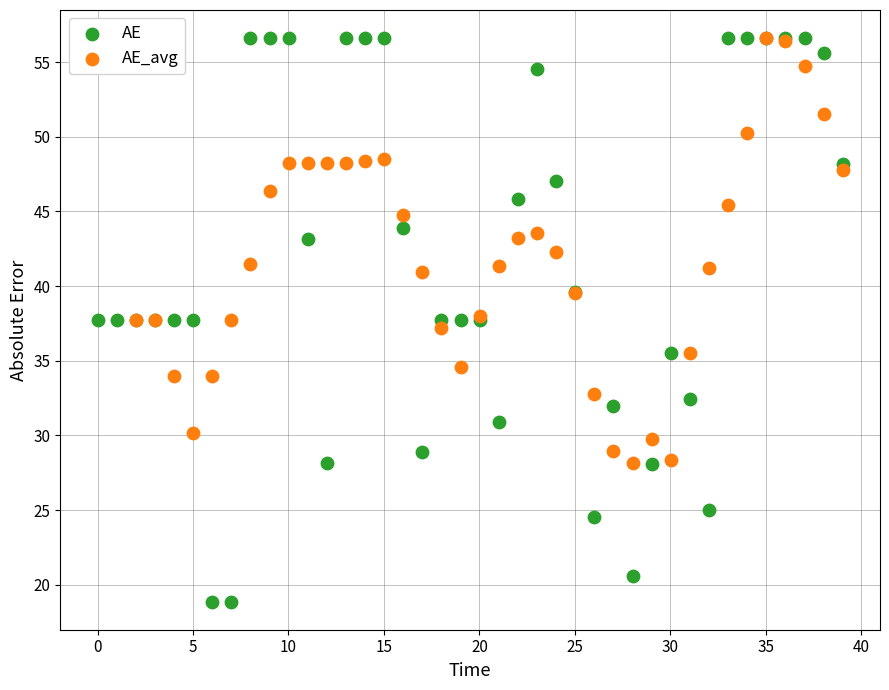

Which series has the largest Y range (max minus min)?

AE